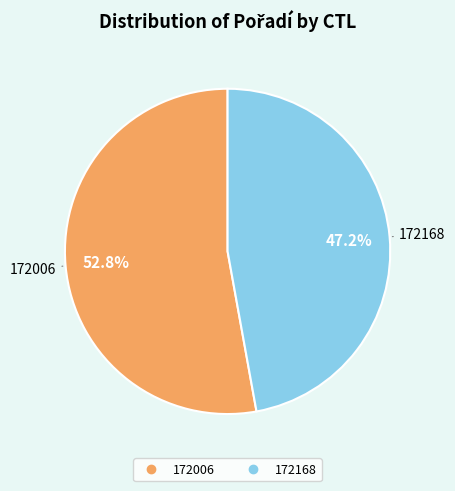

To the nearest percent, what portion does 172168 represent?

47%